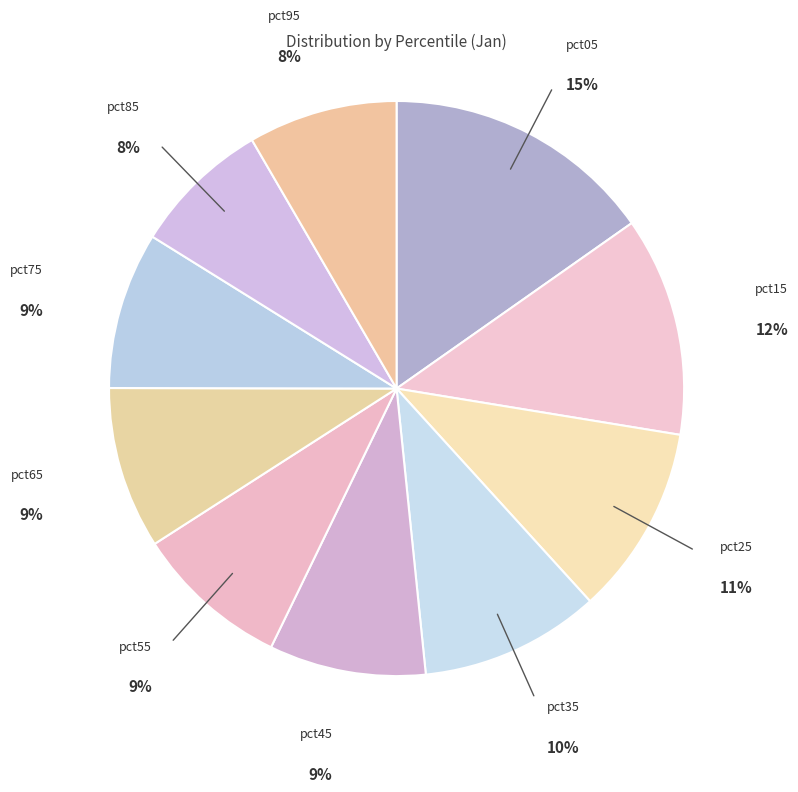

Which slice is the smallest?

pct85